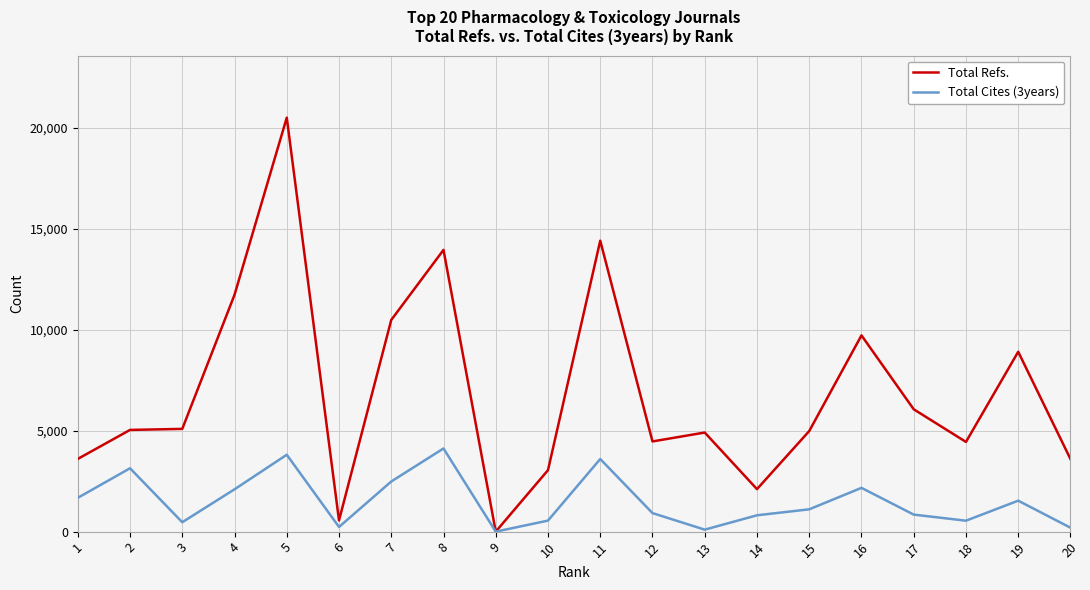

Where is Total Refs. nearest to the value 10249?

7